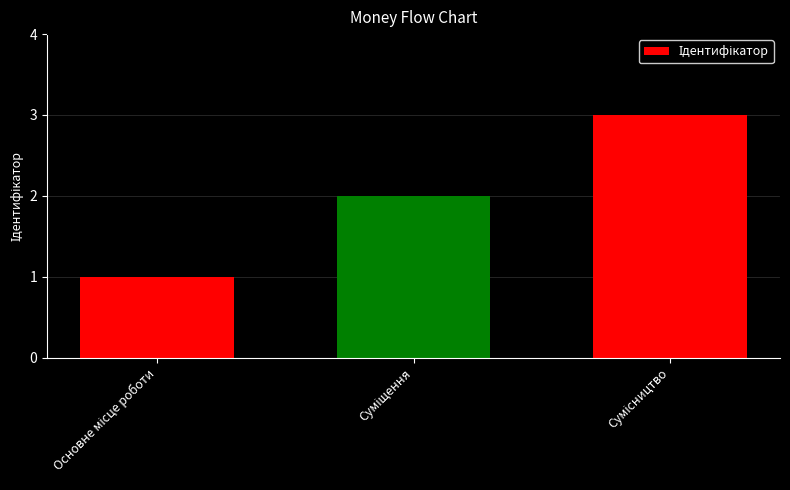

What is the maximum value shown in the chart?

3